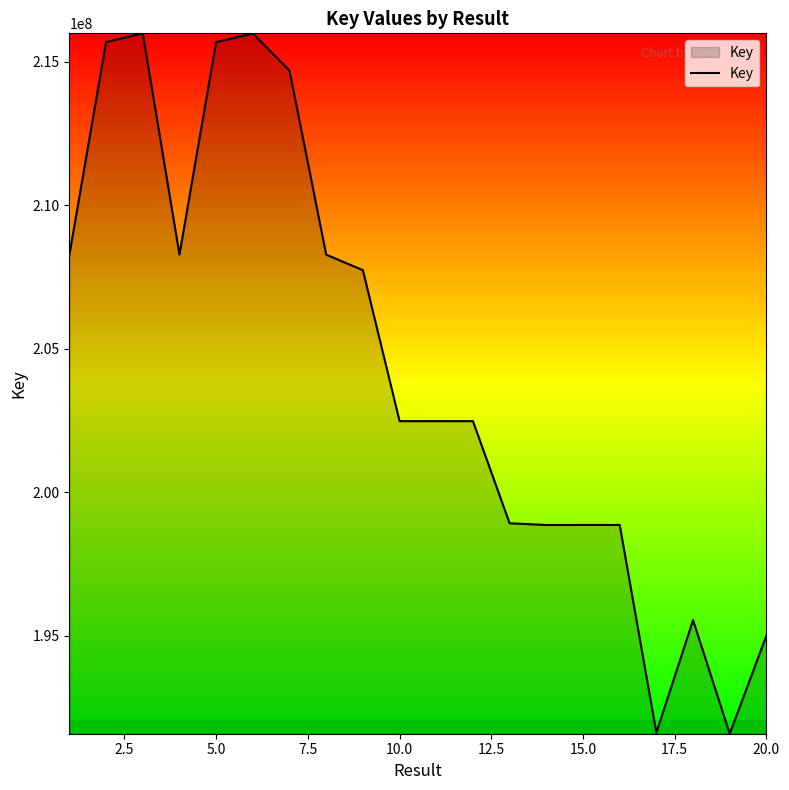

What is the greatest value displayed?

215987915